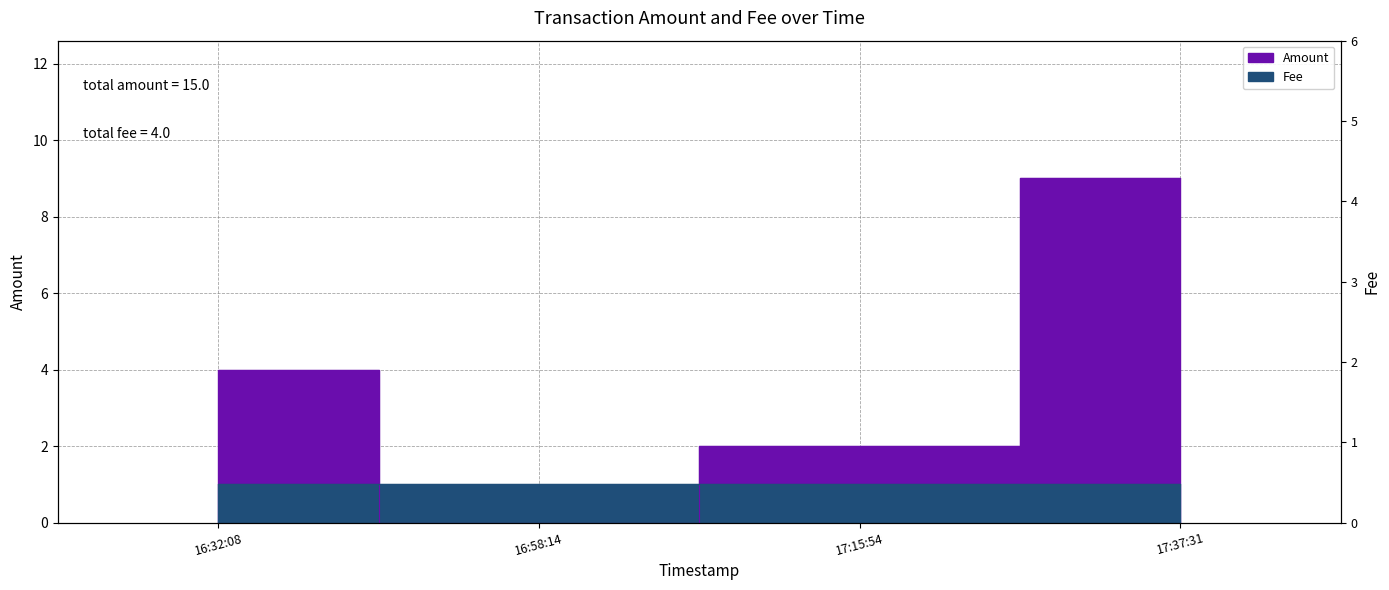

Rank the categories by value from highest to lowest.

17:37:31, 16:32:08, 17:15:54, 16:58:14